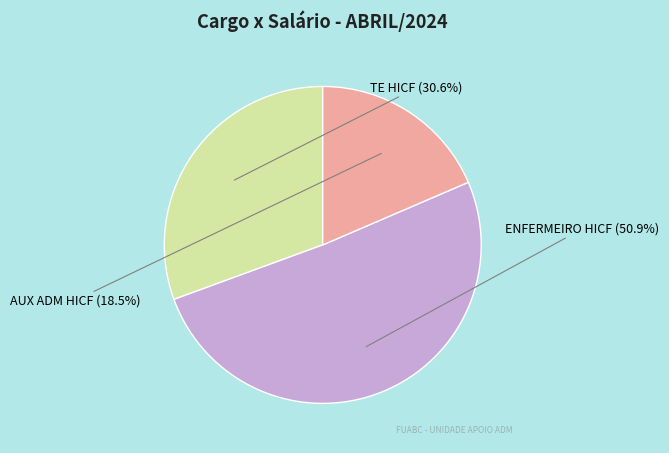

To the nearest percent, what portion does TE HICF represent?

31%